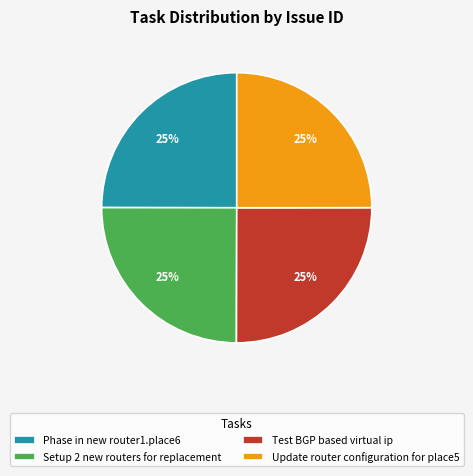

Approximately how many times larger is the value at Test BGP based virtual ip compared to Phase in new router1.place6?

1.0